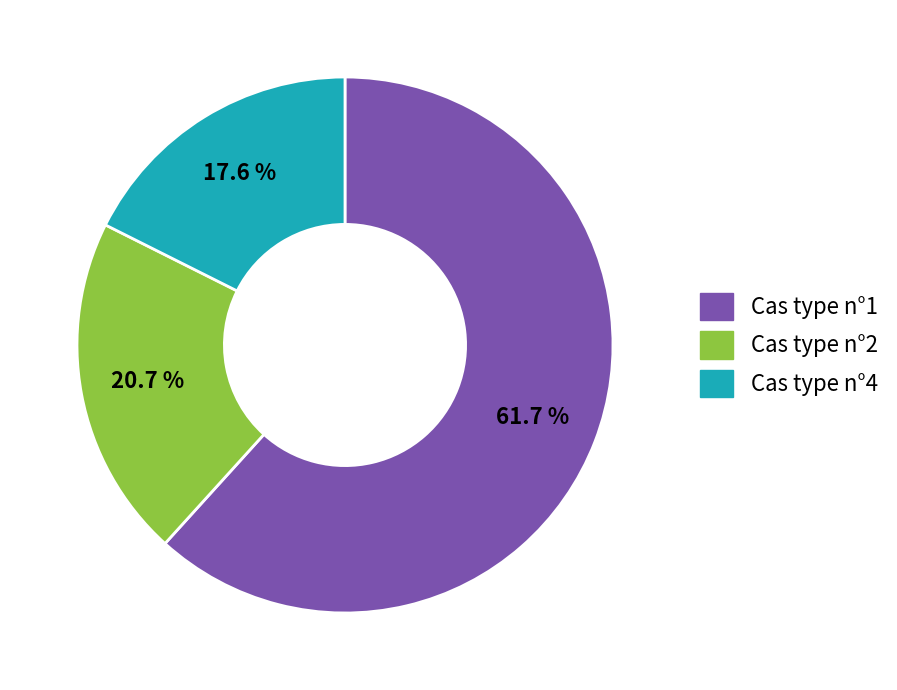

Does any single category account for the majority?

Yes